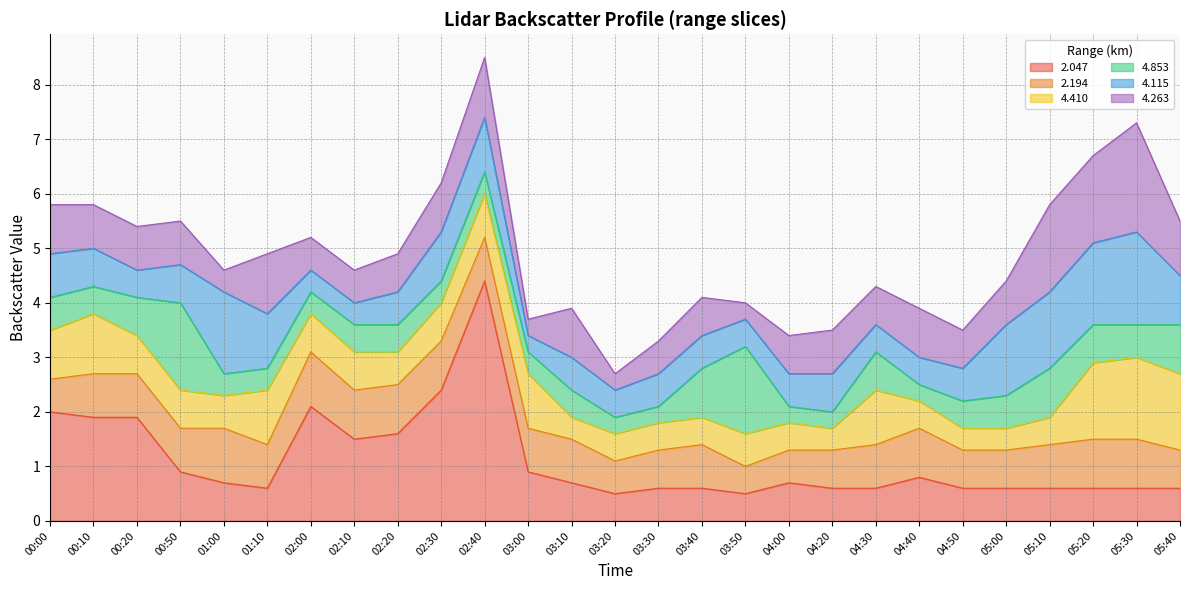

Which has a higher value, 00:00 or 04:20?

00:00